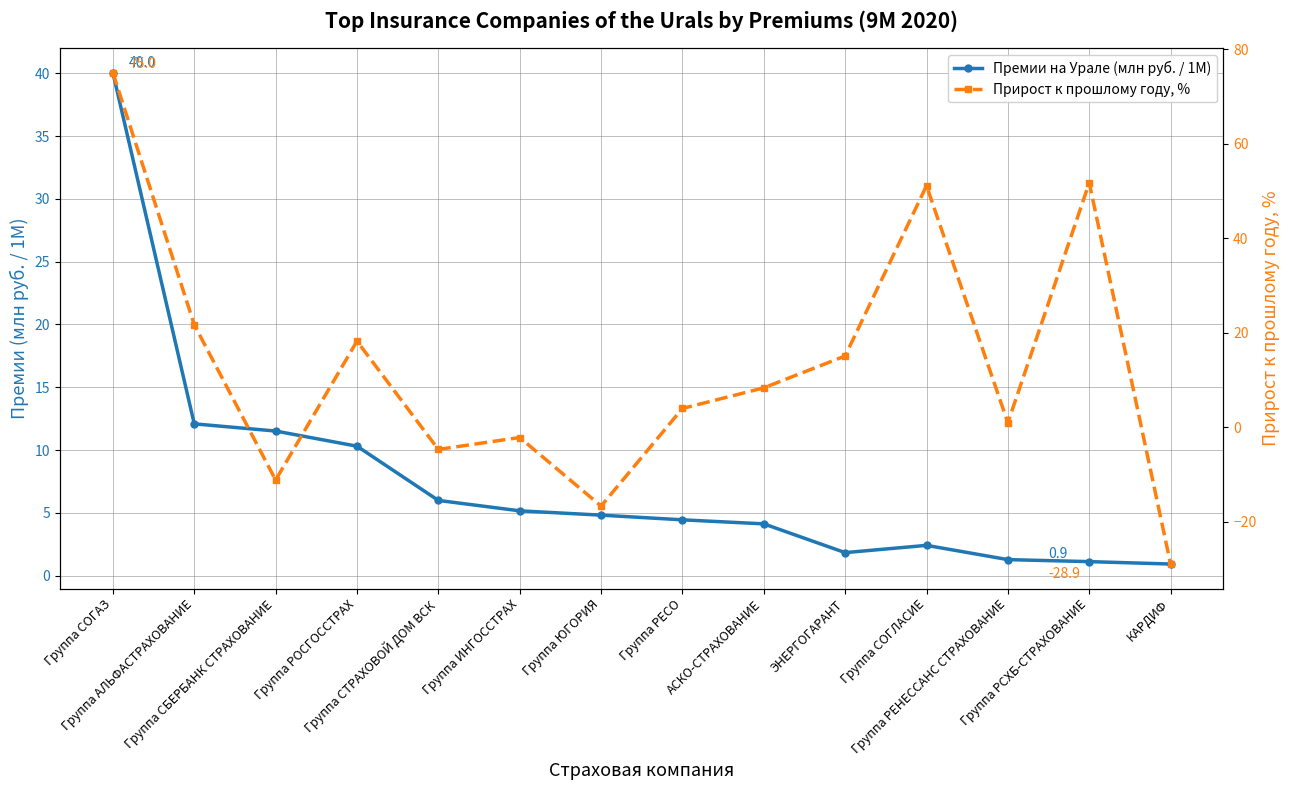

The Премии на Урале (млн руб. / 1M) series shows 6.9 at Группа ЮГОРИЯ. True or false?

False